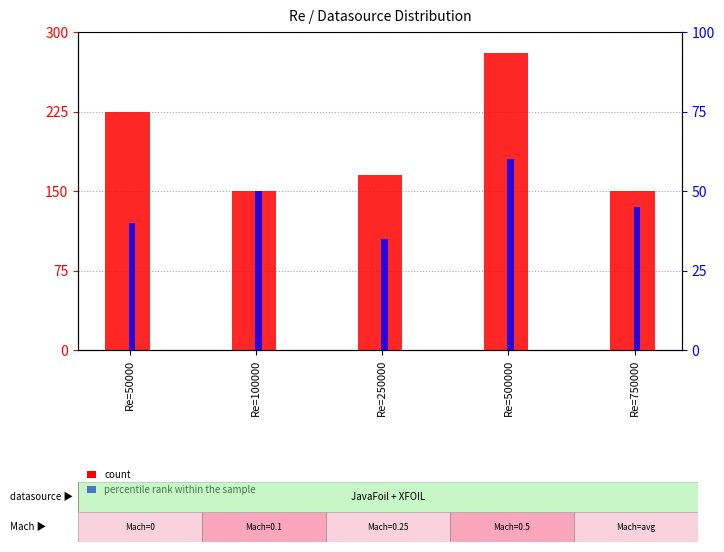

Count the number of categories in the chart.

5